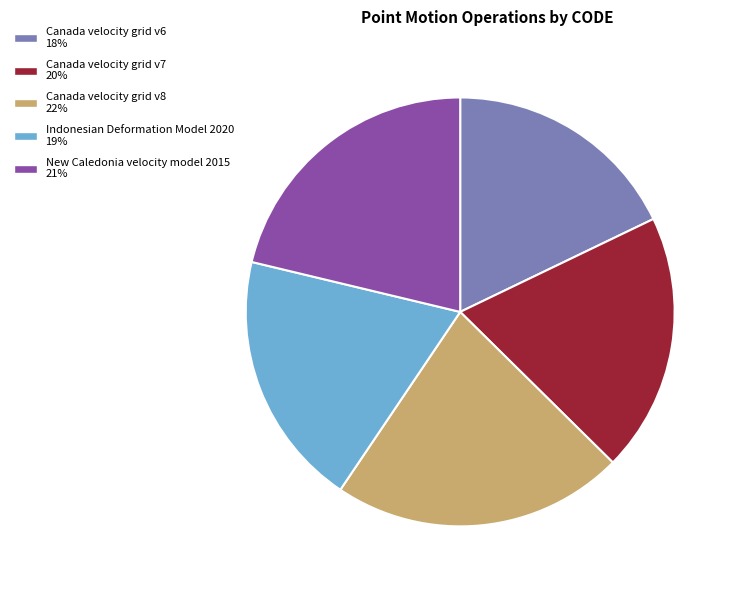

How many segments does this pie chart have?

5